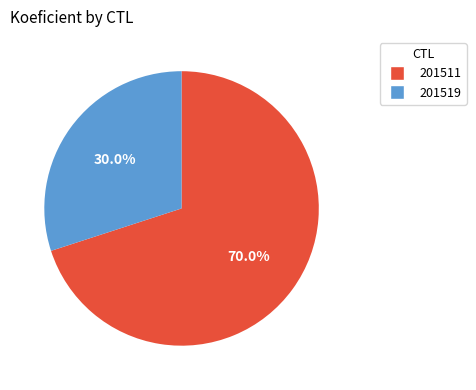

Which slice is the smallest?

201519